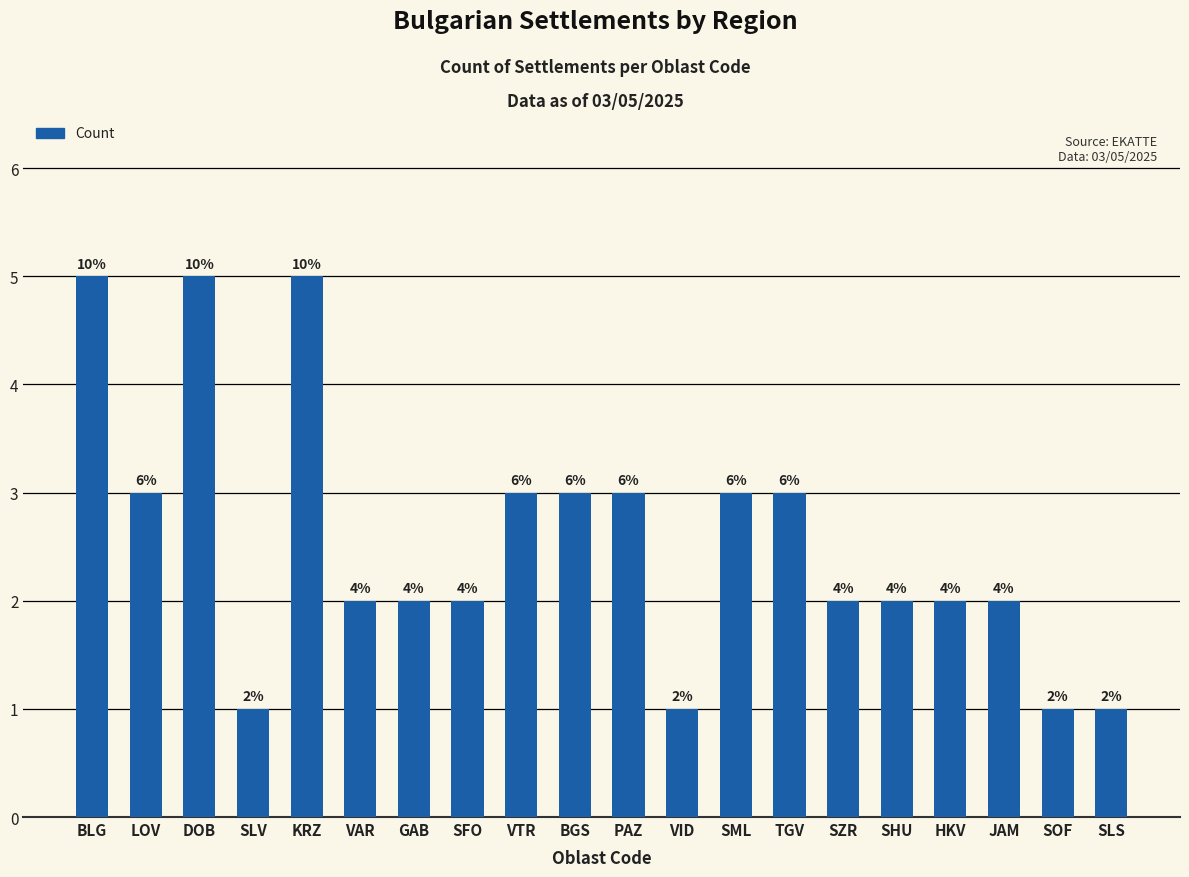

Are the bars horizontal?

No